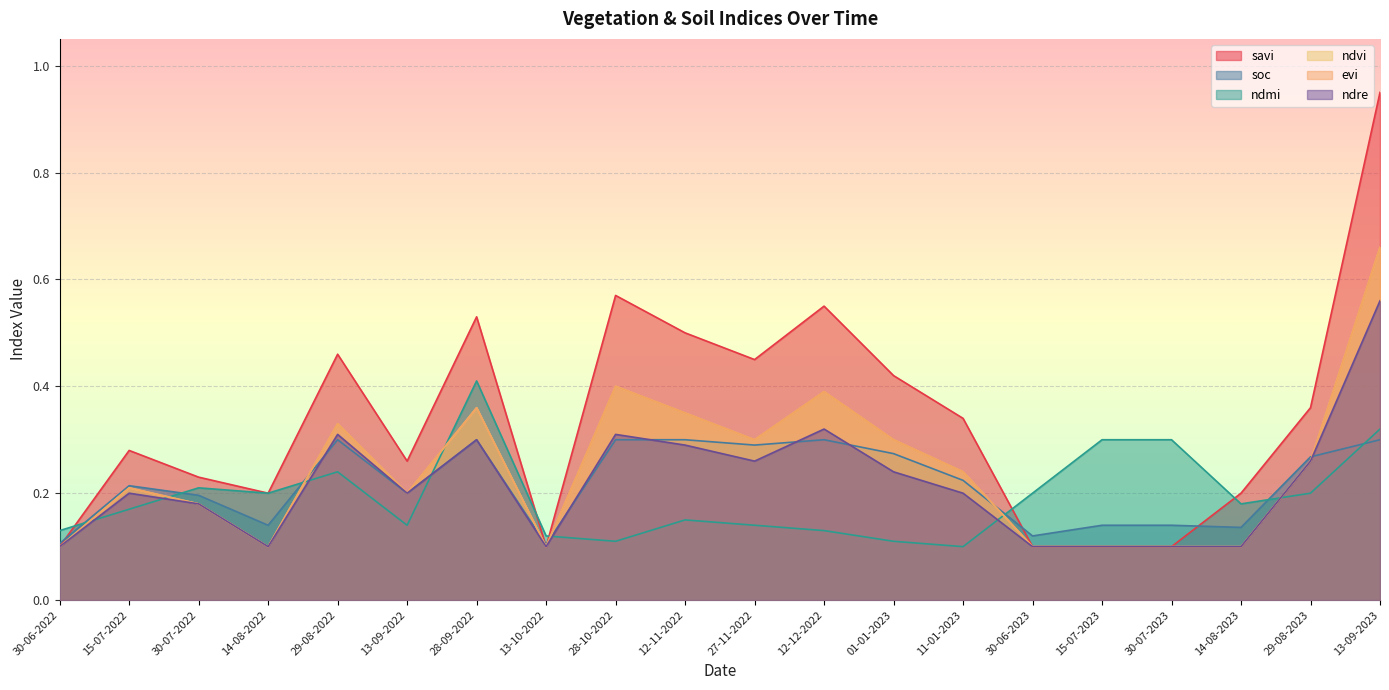

True or false: ndre has a value of 0.2 at 11-01-2023.

True